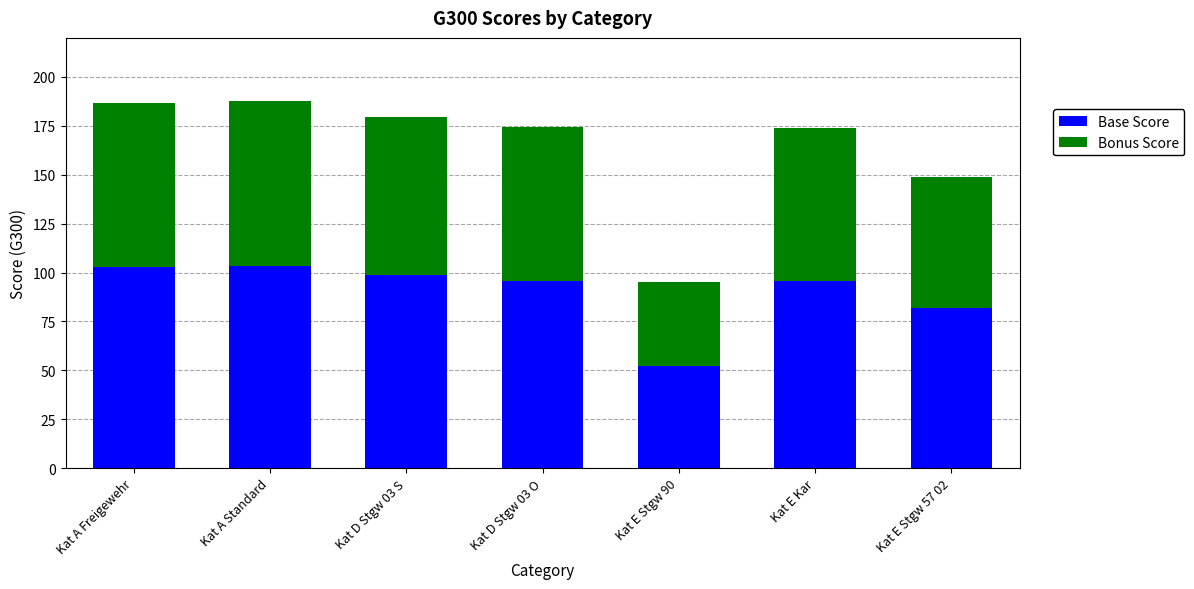

What is the total value across all series at Kat D Stgw 03 O?

174.3